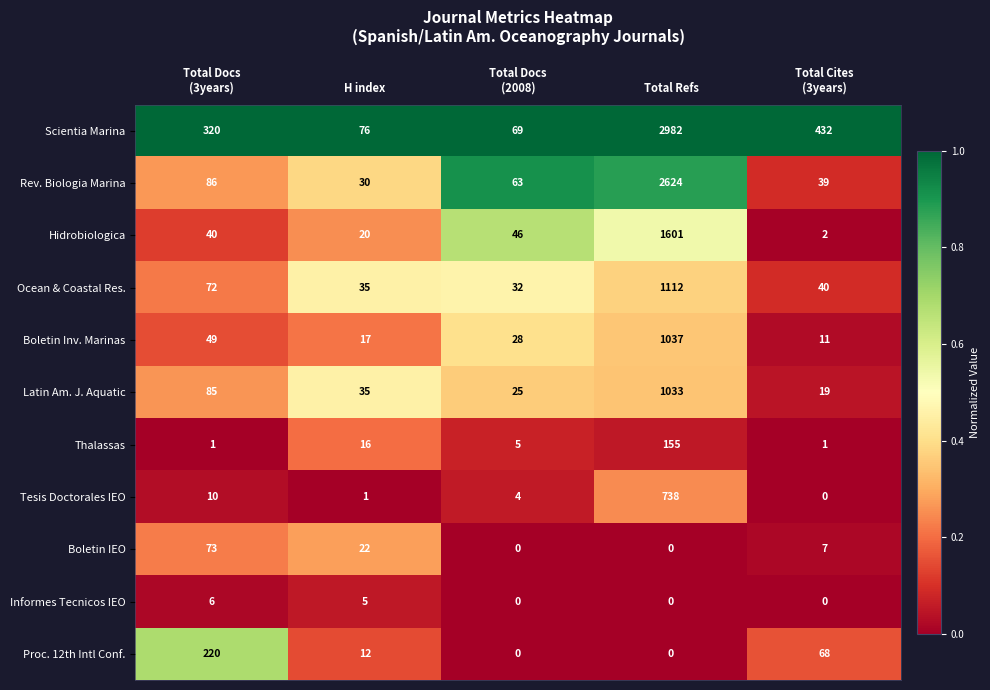

Read the Hidrobiologica value at H index.

20